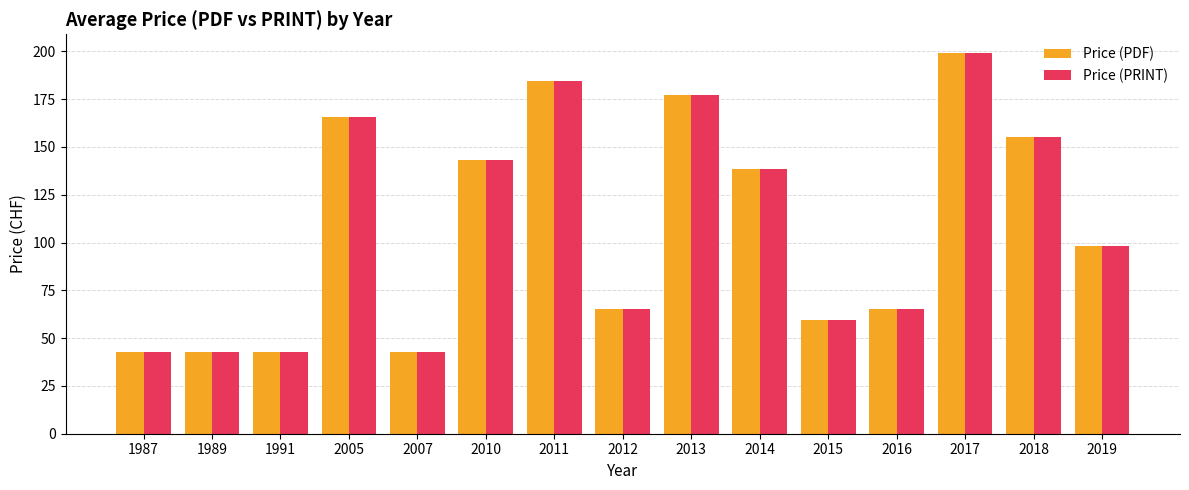

What is the minimum value for Price (PRINT)?

43.0